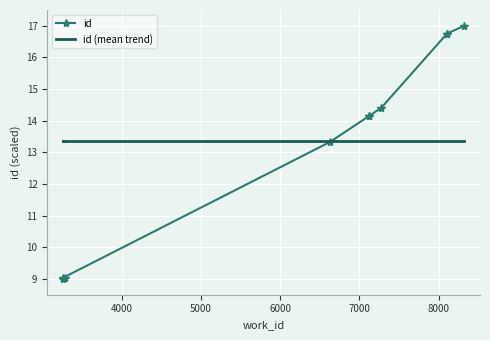

True or false: id (mean trend) and id intersect in this chart.

True